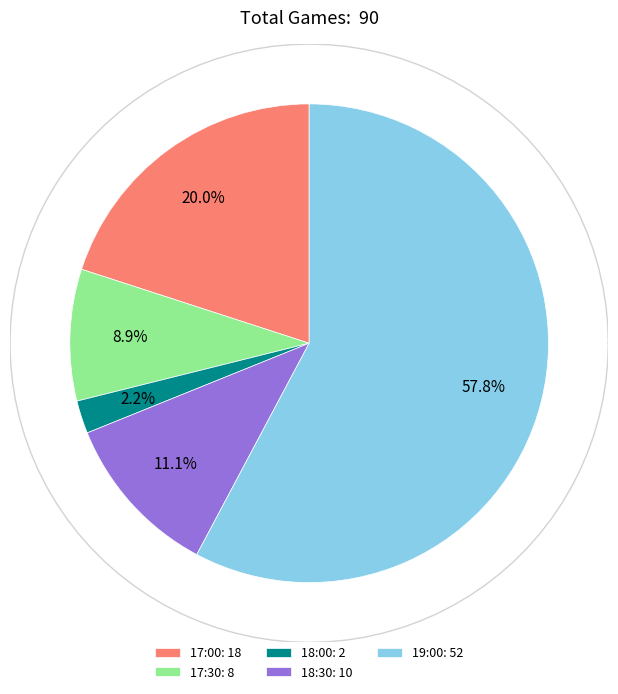

Is 18:30 the majority of the pie?

No